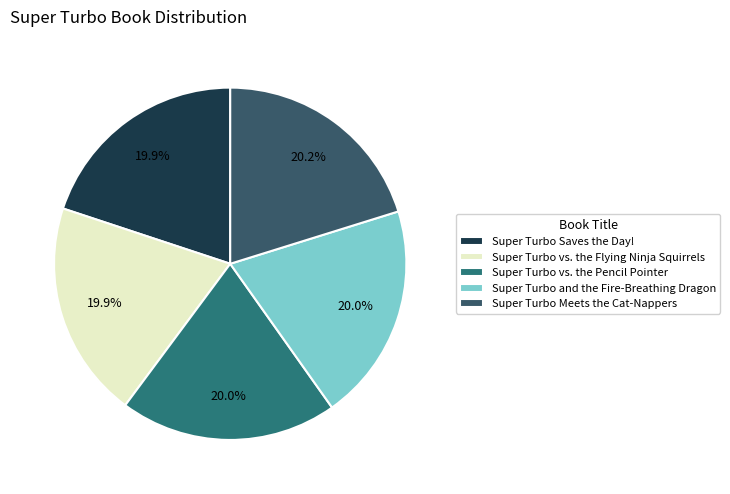

Which category has the biggest portion of the pie?

Super Turbo Meets the Cat-Nappers